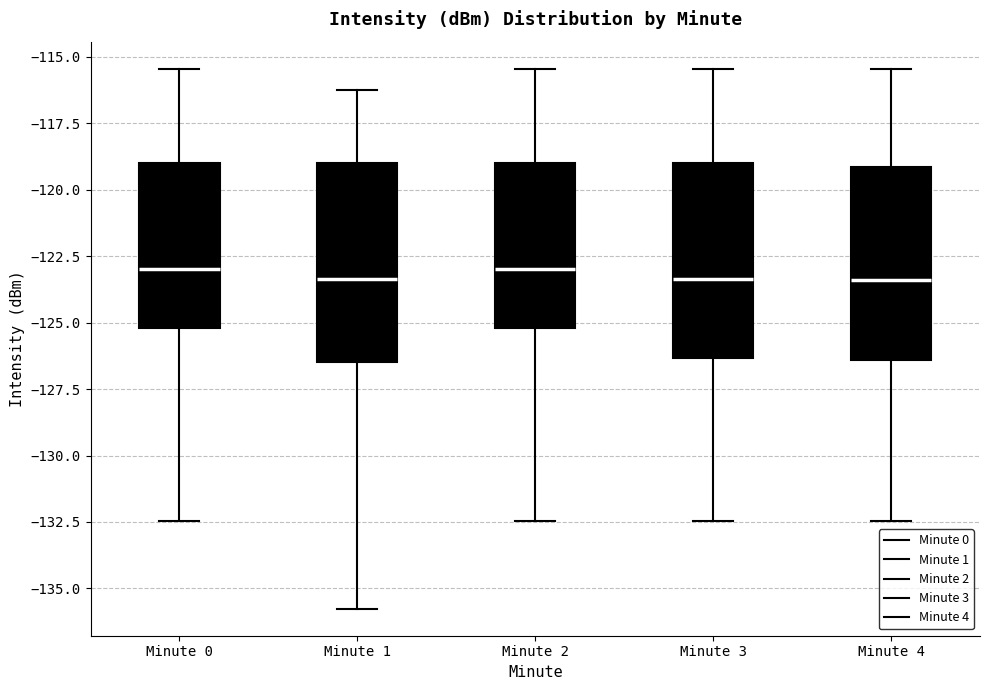

Reading left to right, read every box against the y-axis: the position of its median line, the range the box covers, and the ends of its whiskers. The values are not printed on the chart, so give them approximately, as read against the axis.

Minute 0: median -123.0, box -125.0 to -119.0, whiskers -132.5 to -115.5
Minute 1: median -123.5, box -126.5 to -119.0, whiskers -136.0 to -116.0
Minute 2: median -123.0, box -125.0 to -119.0, whiskers -132.5 to -115.5
Minute 3: median -123.5, box -126.5 to -119.0, whiskers -132.5 to -115.5
Minute 4: median -123.5, box -126.5 to -119.0, whiskers -132.5 to -115.5